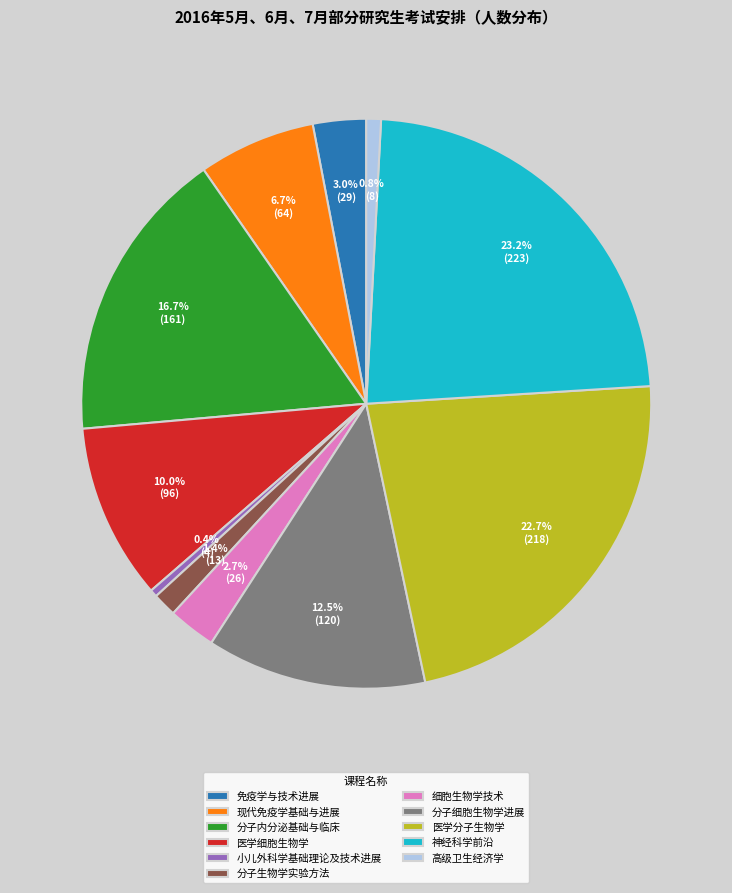

How many slices are in this pie chart?

11